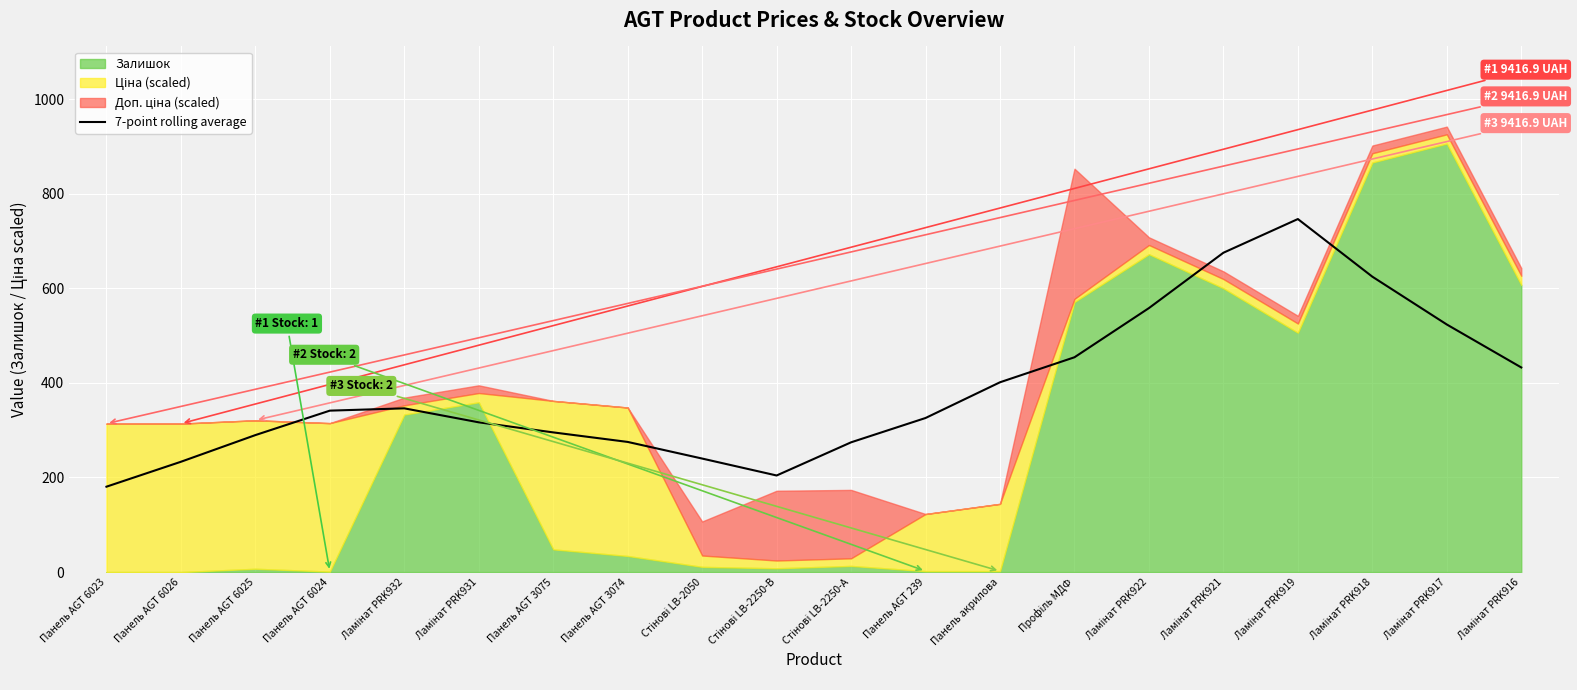

True or false: there are more than 0 points higher than both neighbors.

True